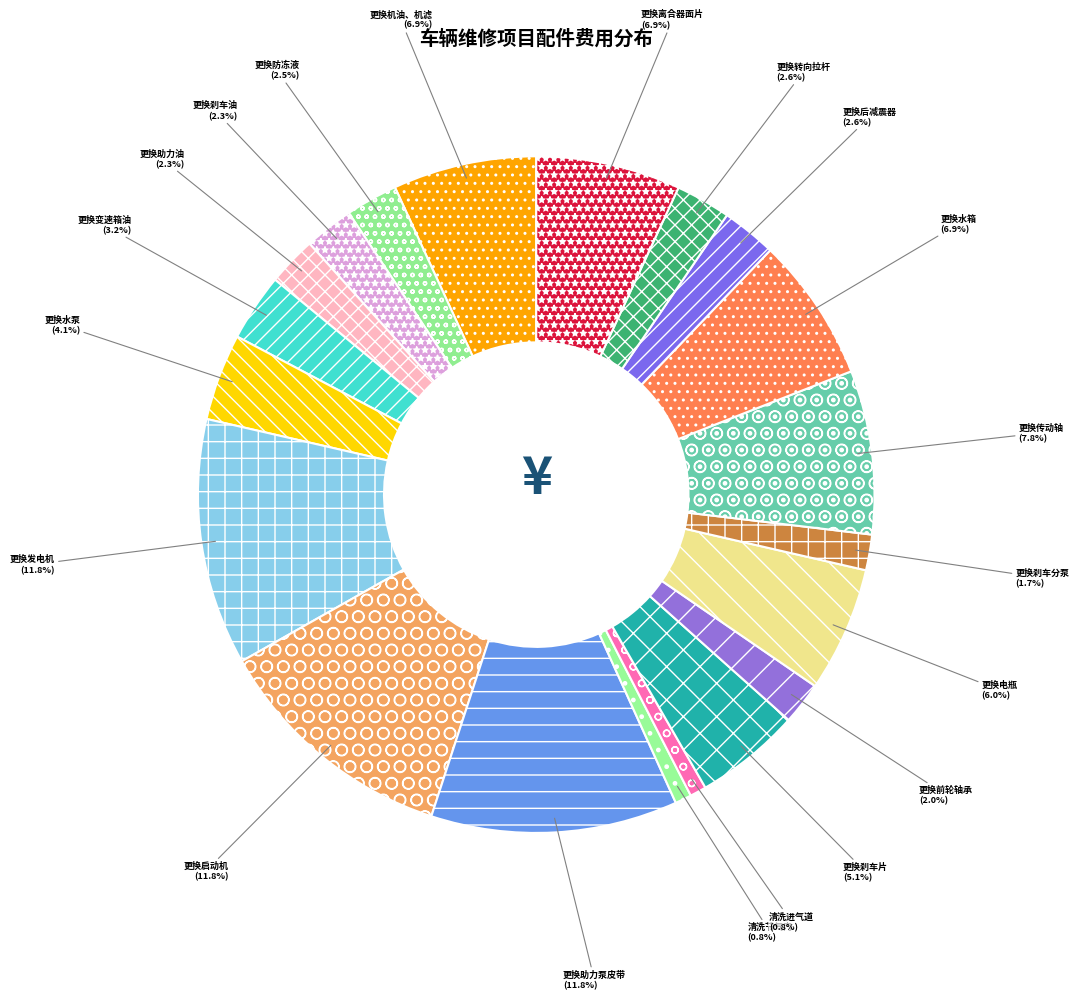

What is the total percentage of 更换刹车分泵 and 更换刹车片?

6.8%